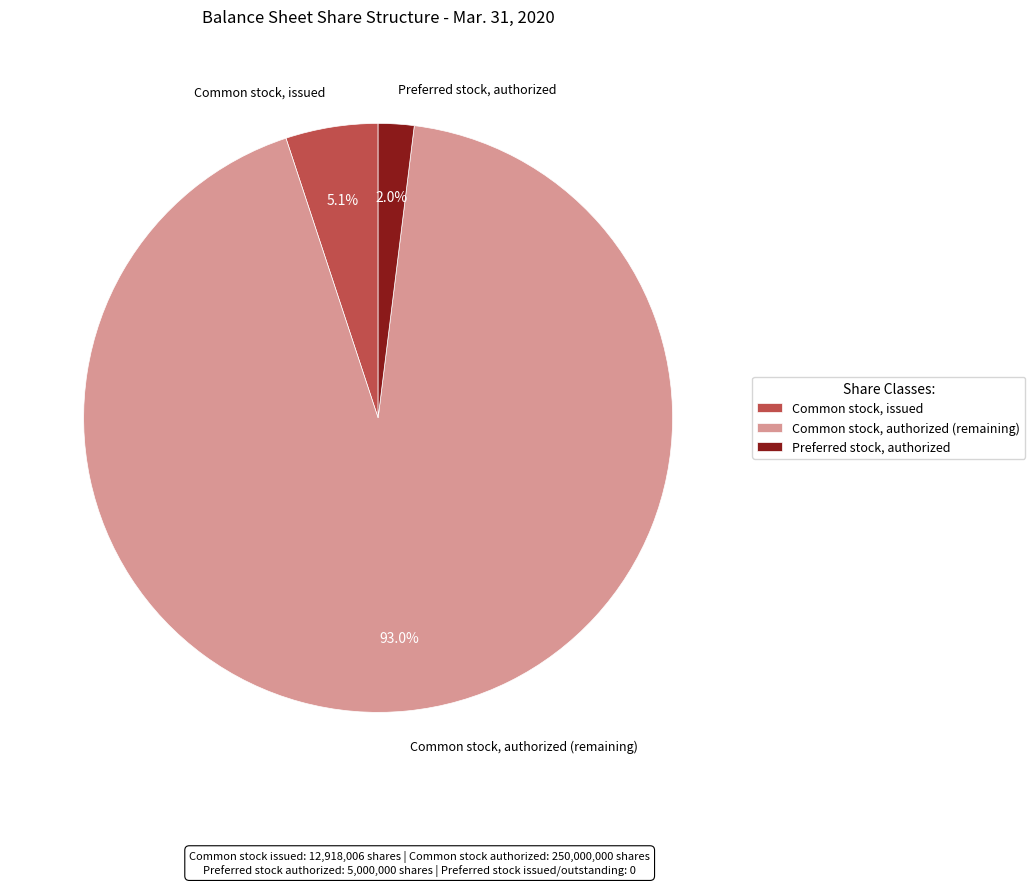

Which has a higher value, Preferred stock, authorized or Common stock, issued?

Common stock, issued